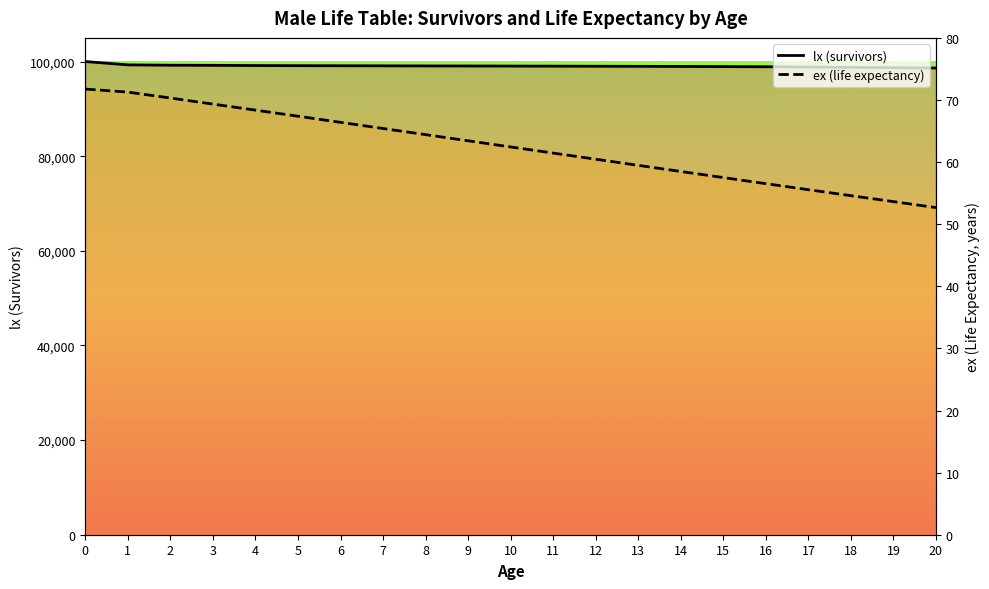

Is it true that lx (survivors) equals 99092.8 at 7?

True